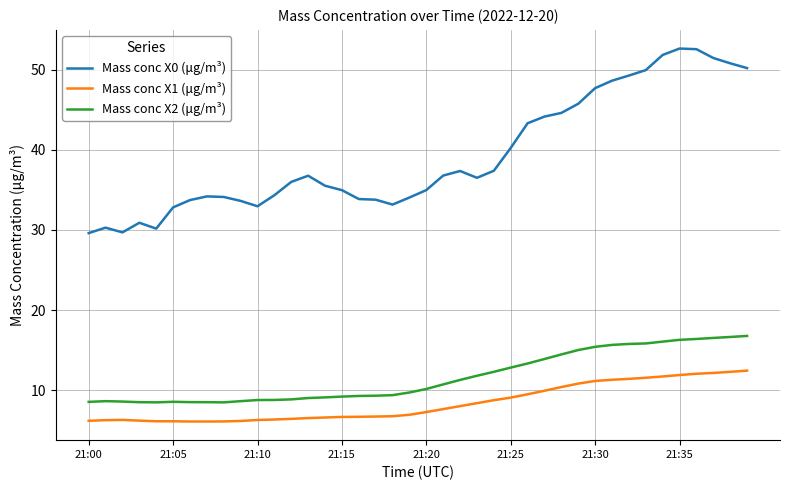

What is the maximum value shown in the chart?

52.6